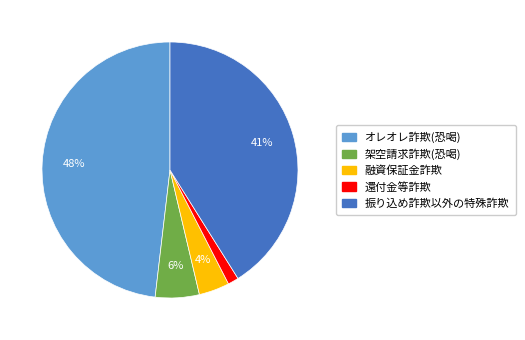

Which category has the smallest portion of the pie?

還付金等詐欺